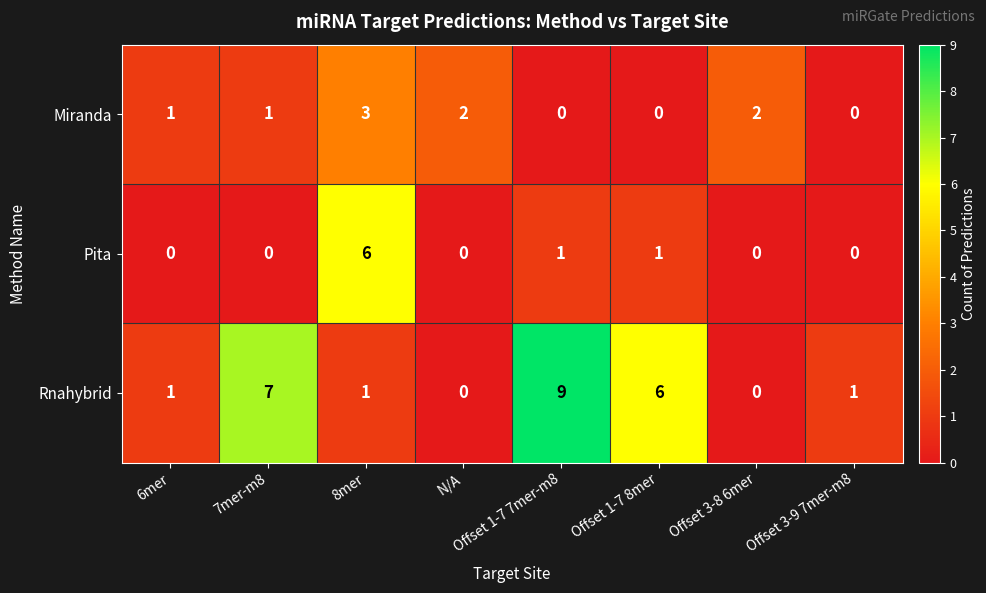

Is it true that Miranda equals 0 at Offset 1-7 8mer?

True